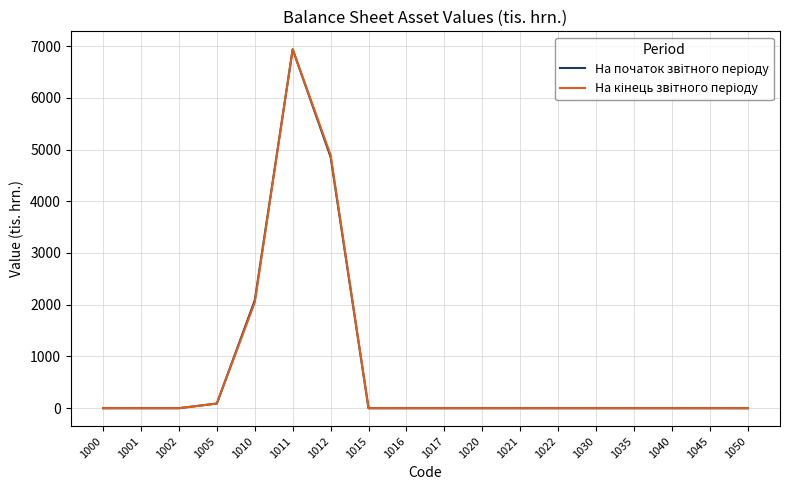

What is the total value across all series at 1011?

13874